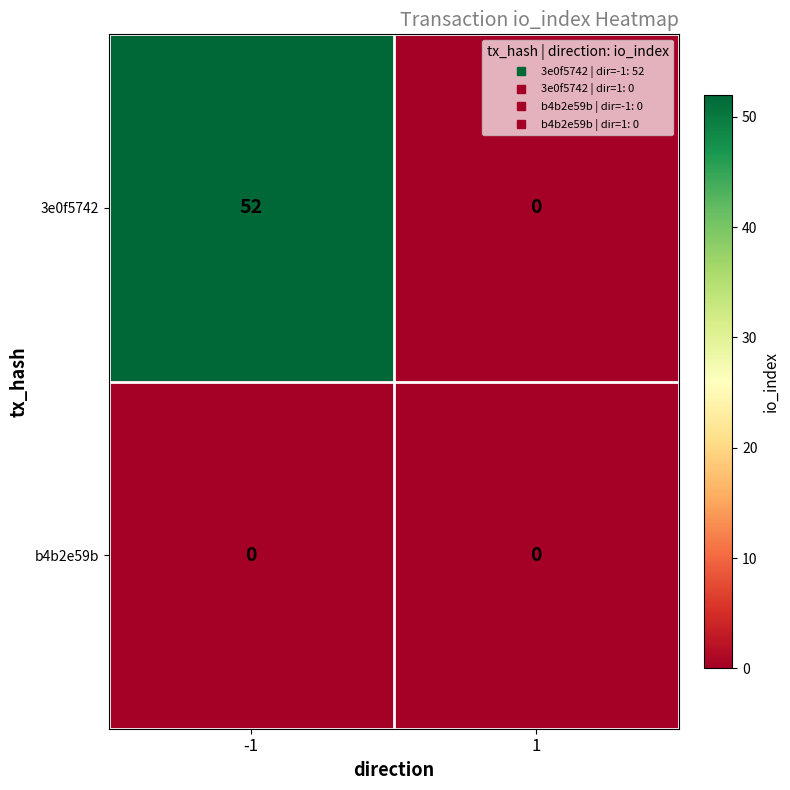

List the series in order of their overall mean, lowest first.

b4b2e59b, 3e0f5742